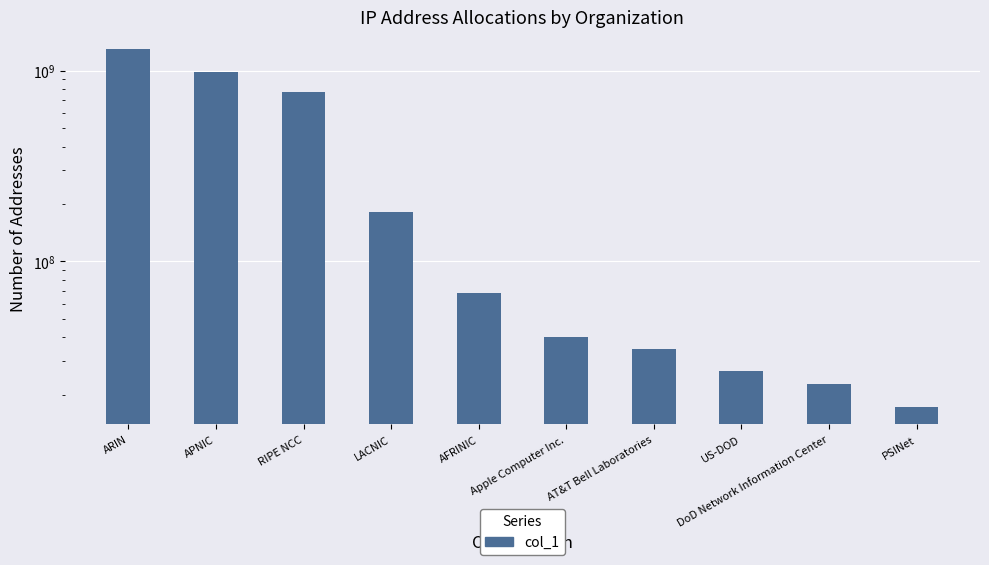

What position from the right is ARIN?

10